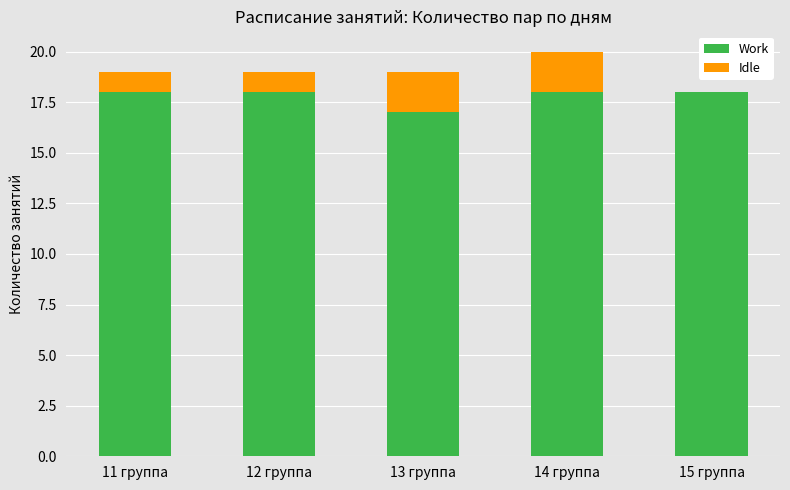

The Work series shows 5 at 14 группа. True or false?

False